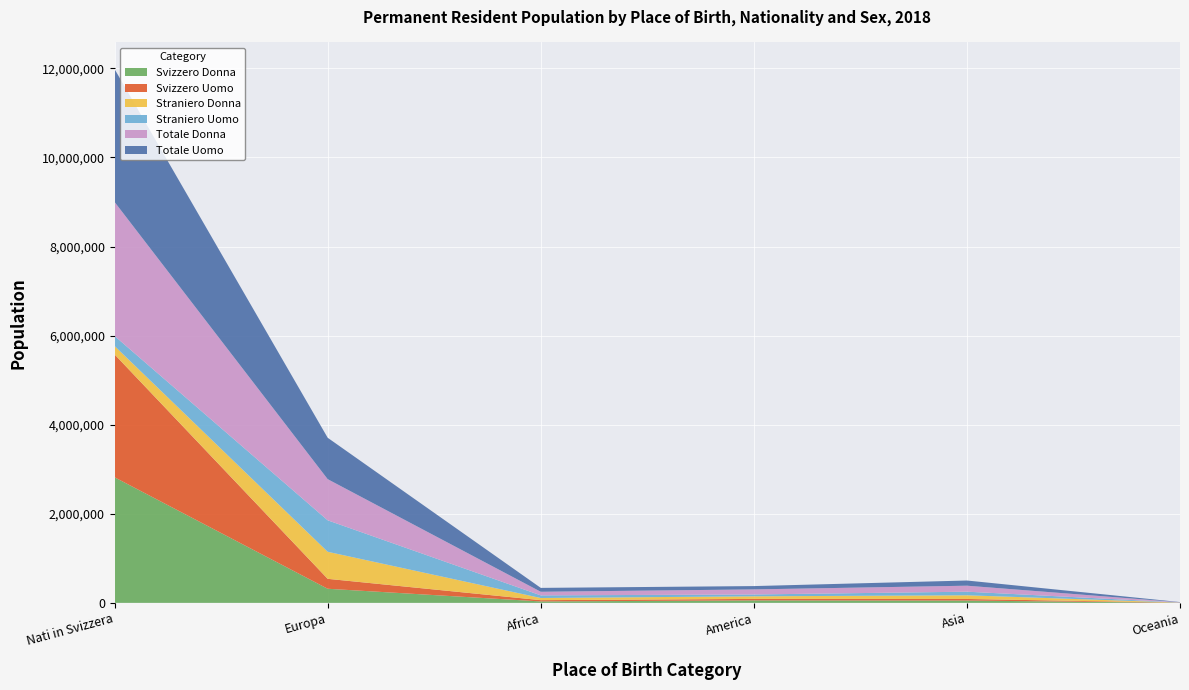

Reading left to right, what are all the values shown in this chart?

Svizzero Donna: Nati in Svizzera=2818471	Europa=316591	Africa=32162	America=55274	Asia=51607	Oceania=2223
Svizzero Uomo: Nati in Svizzera=2758305	Europa=223073	Africa=28515	America=33329	Asia=35744	Oceania=2049
Straniero Donna: Nati in Svizzera=188991	Europa=607148	Africa=48458	America=58549	Asia=82804	Oceania=2130
Straniero Uomo: Nati in Svizzera=225344	Europa=706394	Africa=58990	America=41200	Asia=80707	Oceania=2434
Totale Donna: Nati in Svizzera=3007462	Europa=923739	Africa=80620	America=113823	Asia=134411	Oceania=4353
Totale Uomo: Nati in Svizzera=2983649	Europa=929467	Africa=87505	America=74529	Asia=116451	Oceania=4483